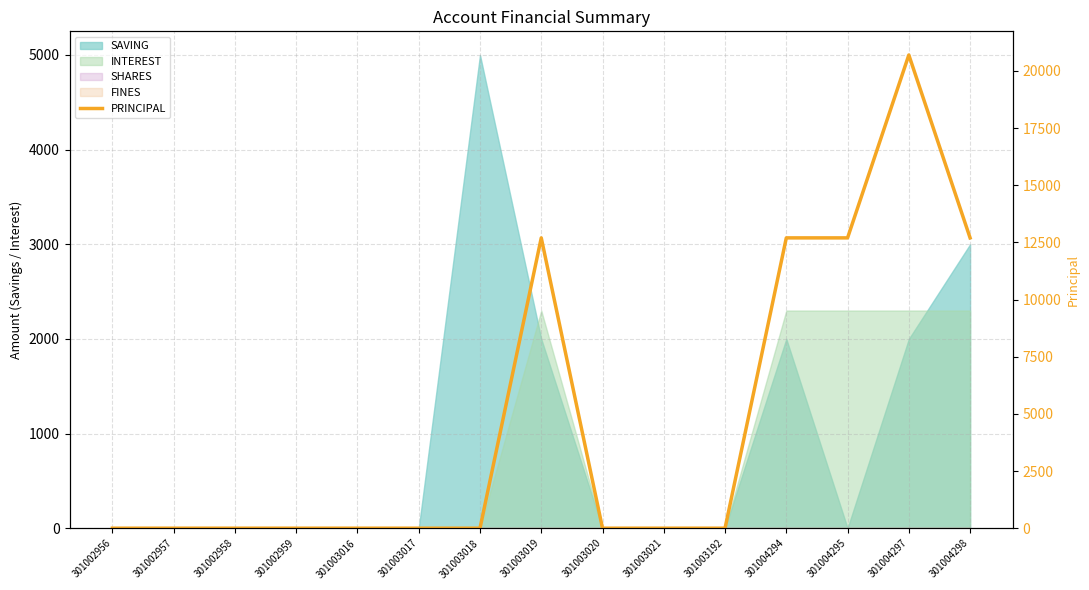

Where is the first local maximum?

301003019